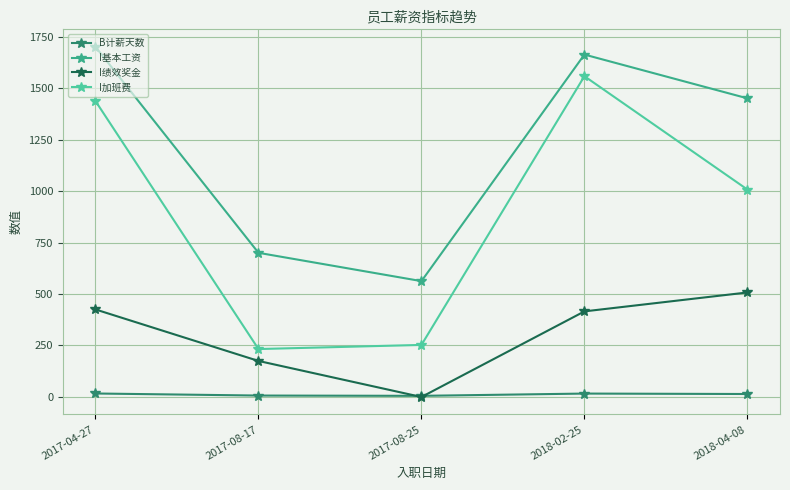

Rank the series by their average value, from lowest to highest.

B计薪天数, I绩效奖金, I加班费, I基本工资